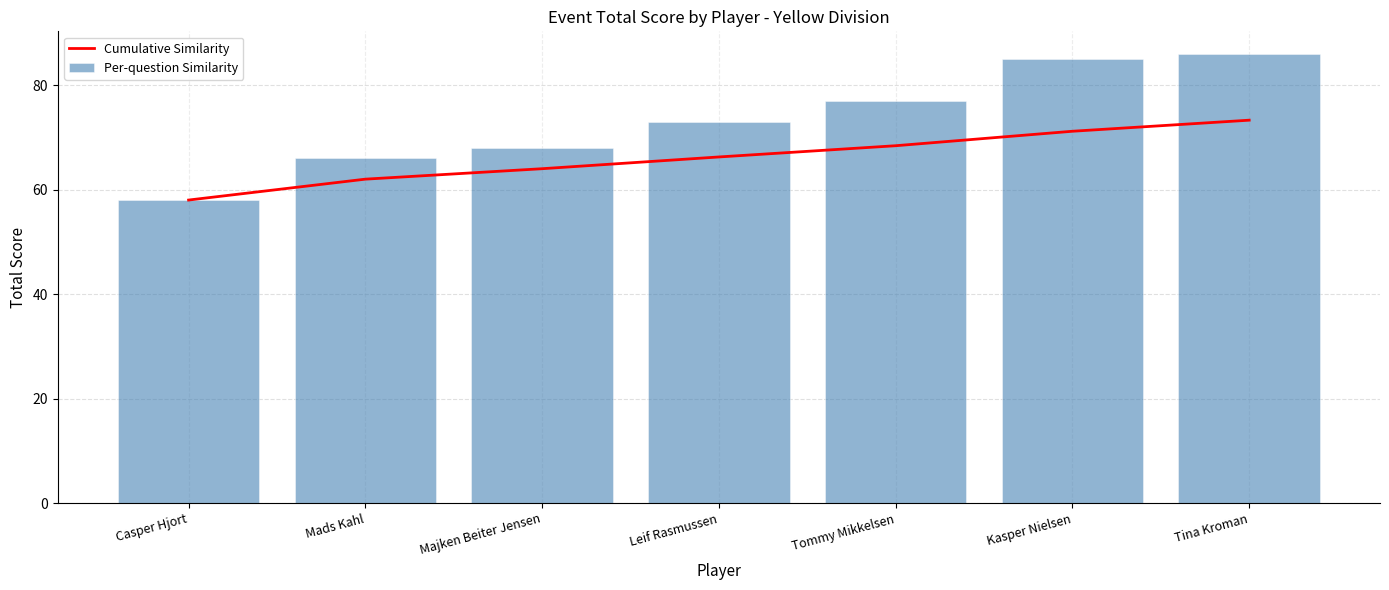

What is the sum of the Per-question Similarity values at Casper Hjort and Mads Kahl?

124